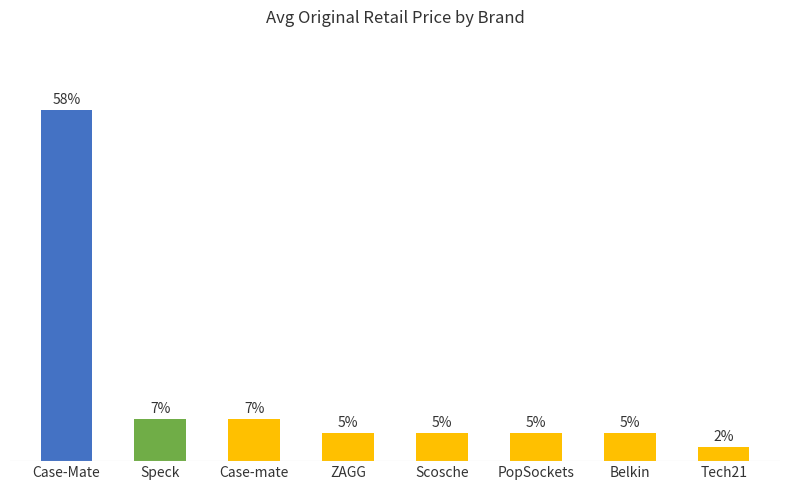

Does the chart contain any negative values?

No